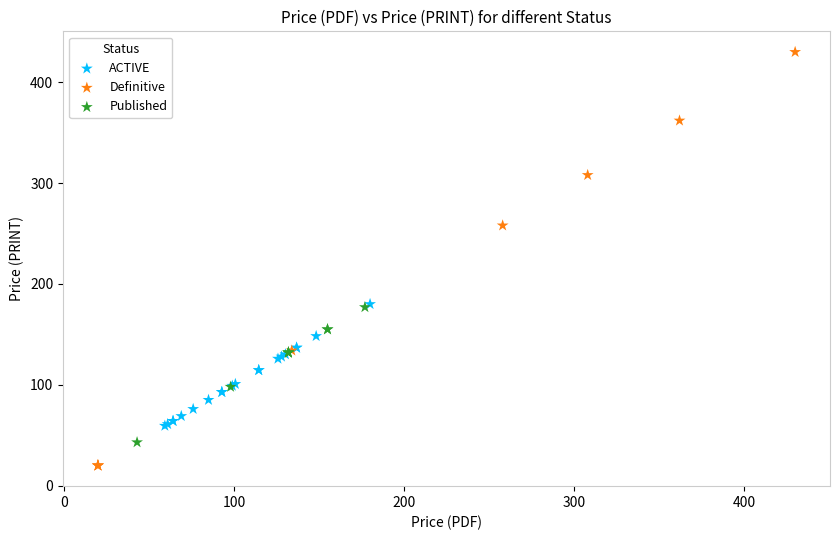

Which series reaches the maximum Y coordinate?

Definitive